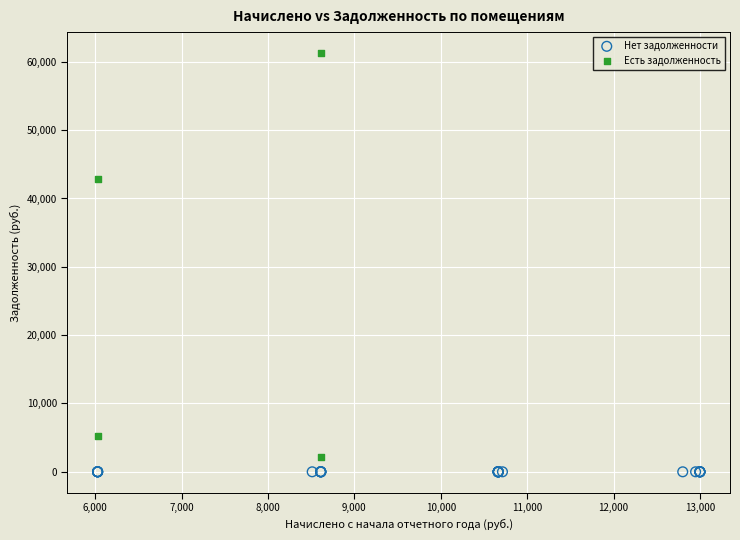

Which series reaches the maximum Y coordinate?

Есть задолженность